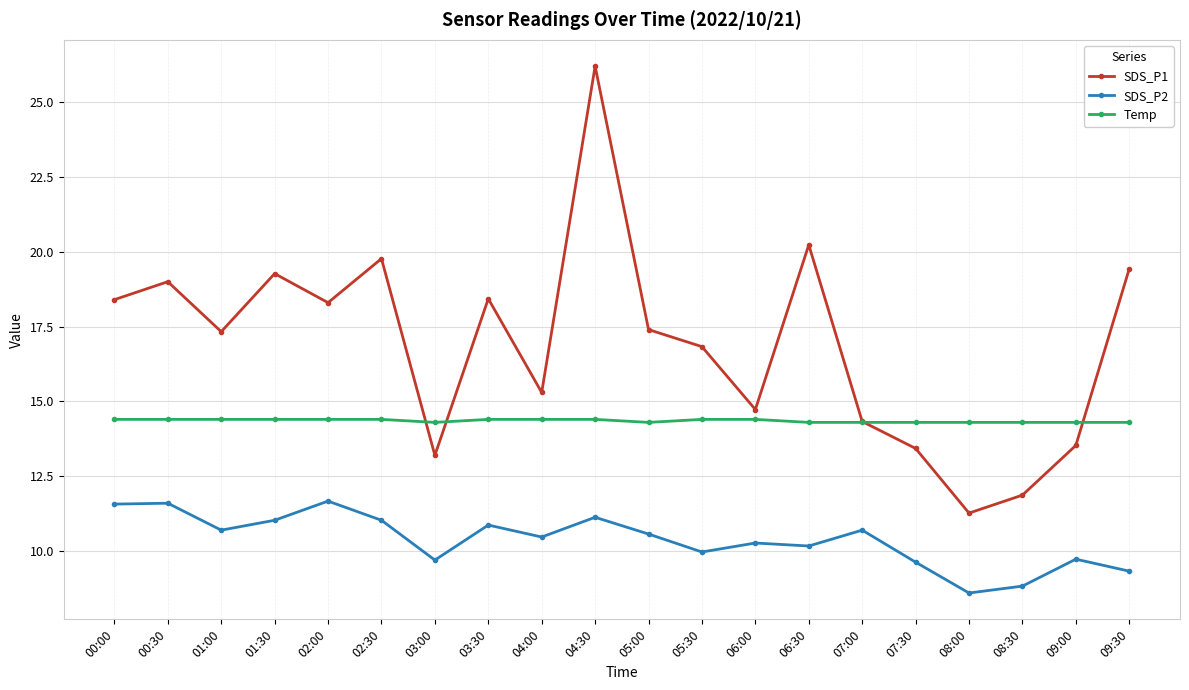

Is it true that SDS_P1 equals 10.9 at 00:30?

False